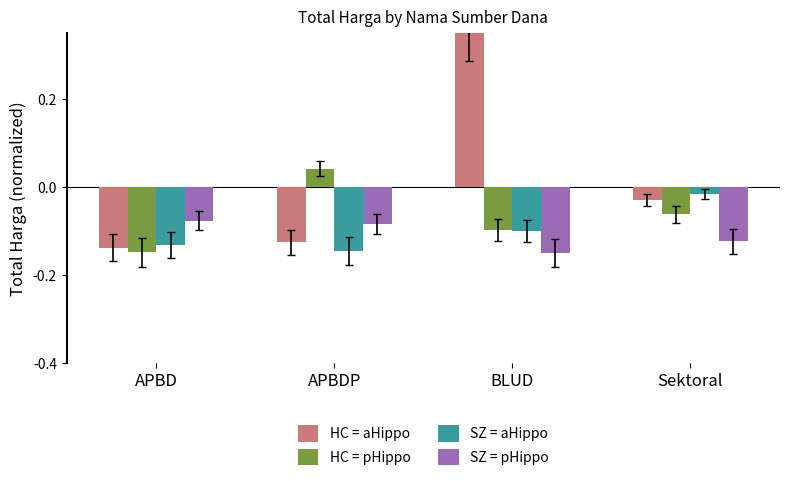

At which category does the chart reach its peak across all series?

BLUD